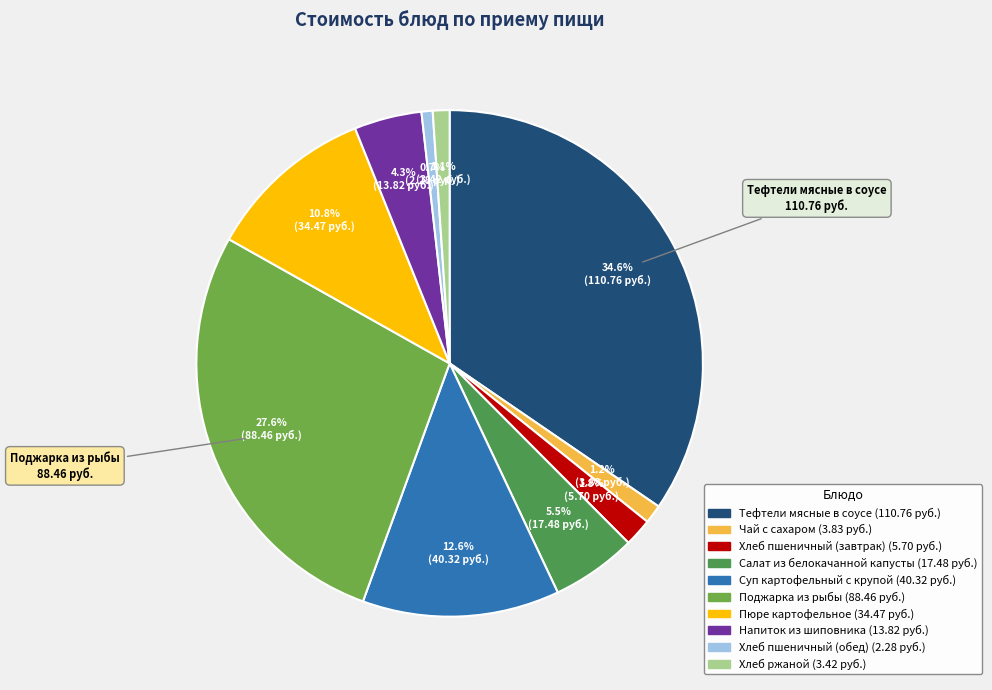

Is there any slice that represents more than half of the pie?

No